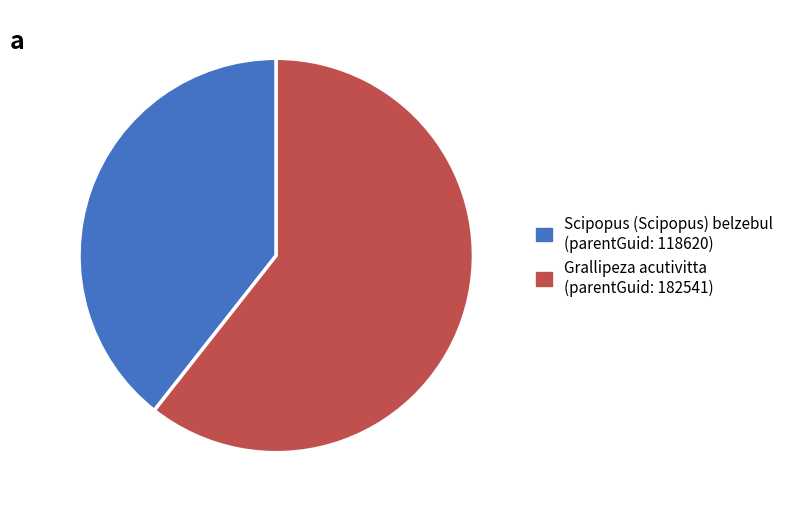

Does any single category account for the majority?

Yes